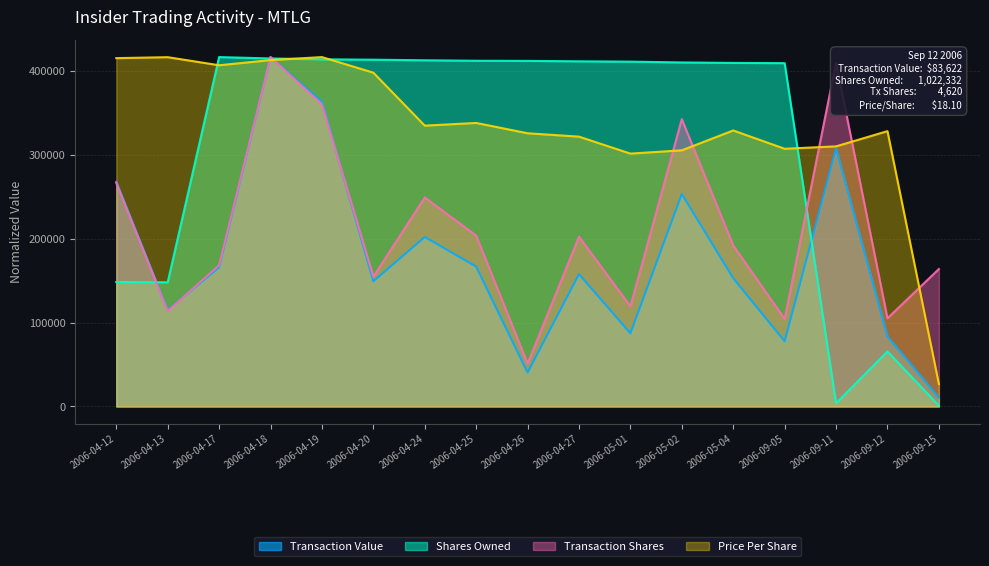

What is the sum of the Transaction Value values at 2006-09-11 and 2006-04-27?

465611.0